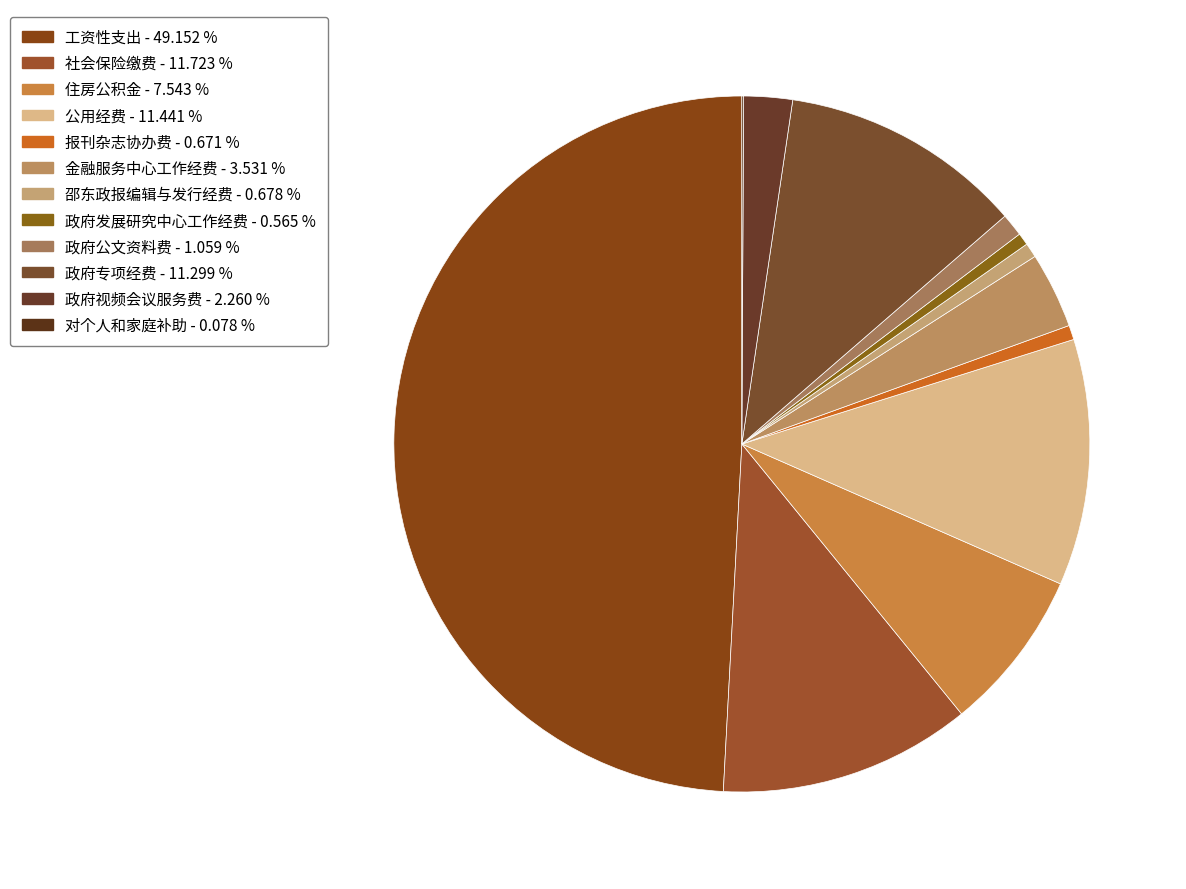

To the nearest percent, what is the difference between the largest and smallest slice percentages?

49%